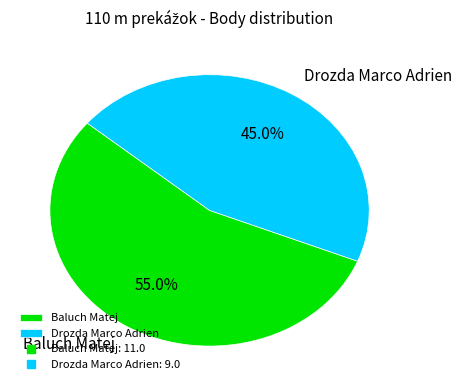

To the nearest percent, what is the combined percentage of Baluch Matej and Drozda Marco Adrien?

100%